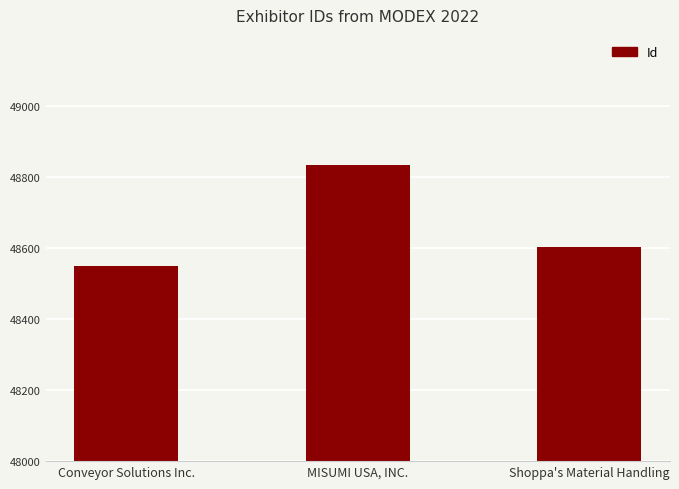

The chart shows a value of 19865 at MISUMI USA, INC.. True or false?

False